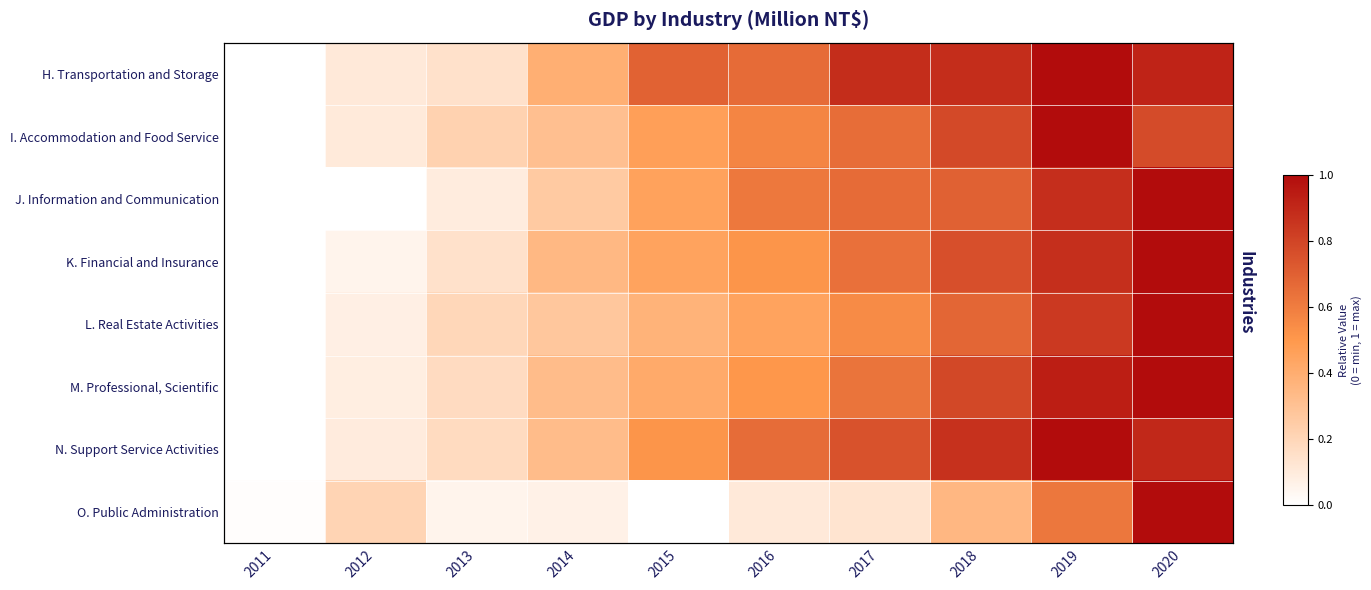

Rank the categories by K. Financial and Insurance value from lowest to highest.

2011, 2012, 2013, 2014, 2015, 2016, 2017, 2018, 2019, 2020